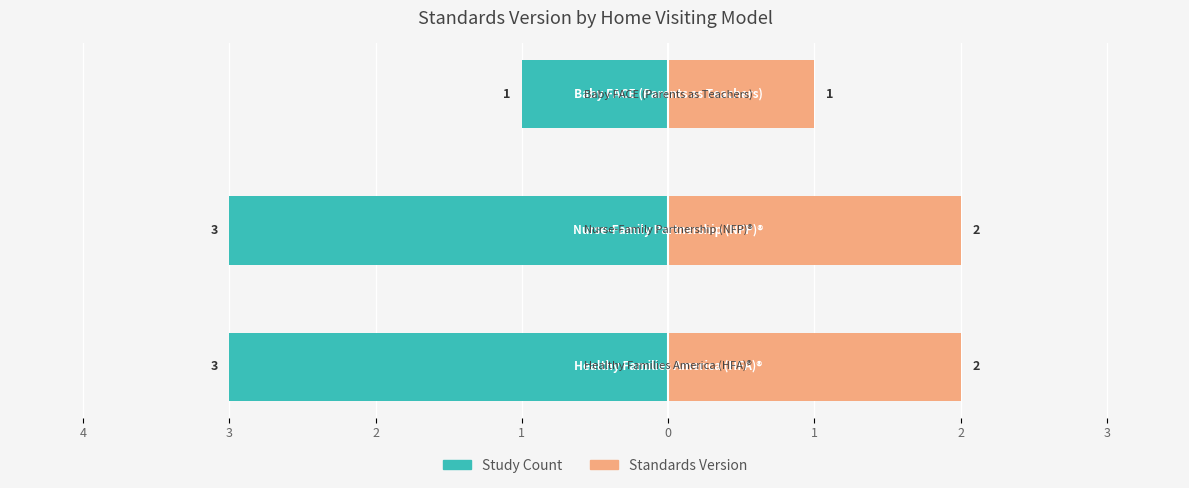

Count the Study Count values in the range -3 to -1.

3